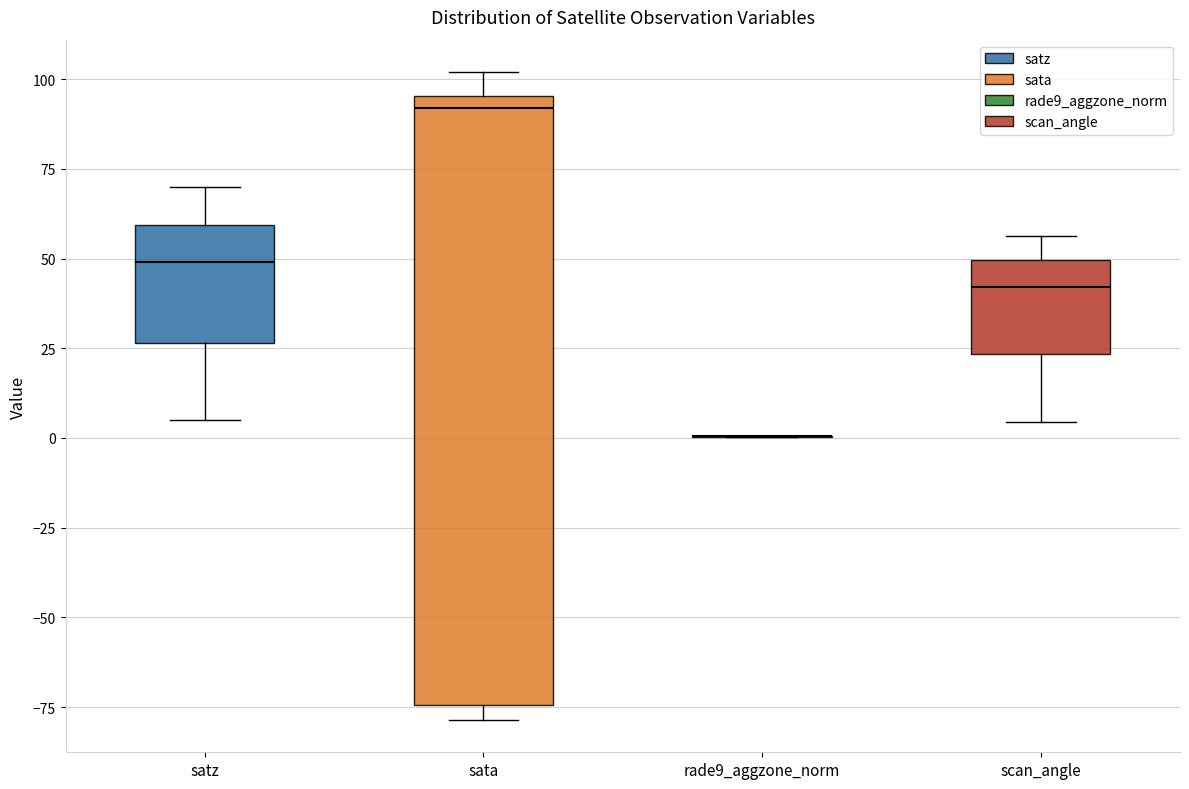

Reading left to right, transcribe this box plot: for each box, give where its median line is, the range the box spans, and where its two whiskers end, as read against the y-axis. The values are not printed on the chart, so give them approximately, as read against the axis.

satz: median 50, box 25 to 60, whiskers 5 to 70
sata: median 90, box -75 to 95, whiskers -80 to 100
rade9_aggzone_norm: box collapsed to a line at 0, whiskers 0 to 0
scan_angle: median 40, box 25 to 50, whiskers 5 to 55